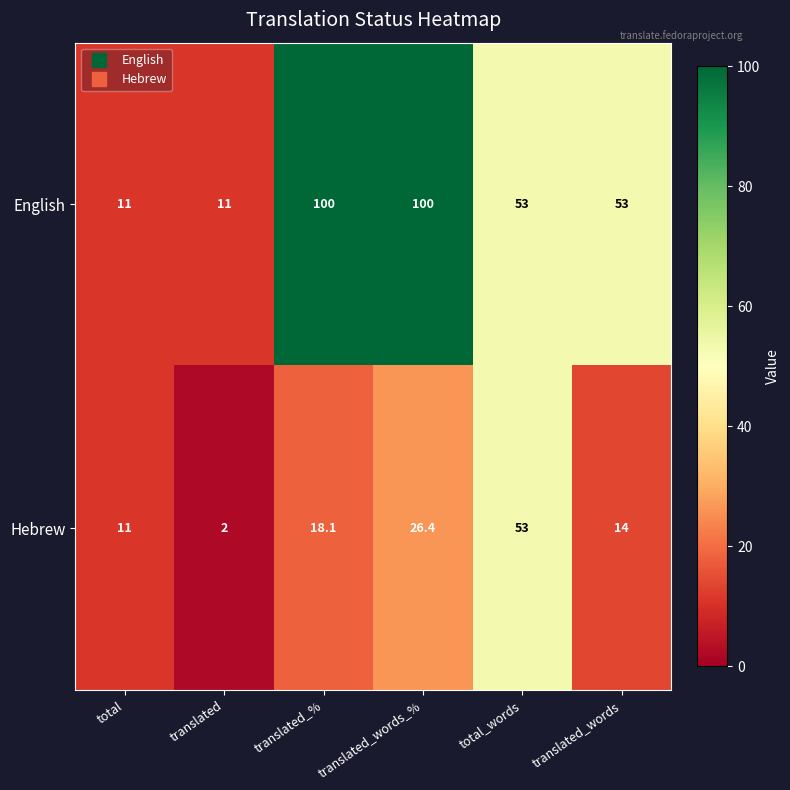

What is the sum of the Hebrew values at translated_words and translated?

16.0